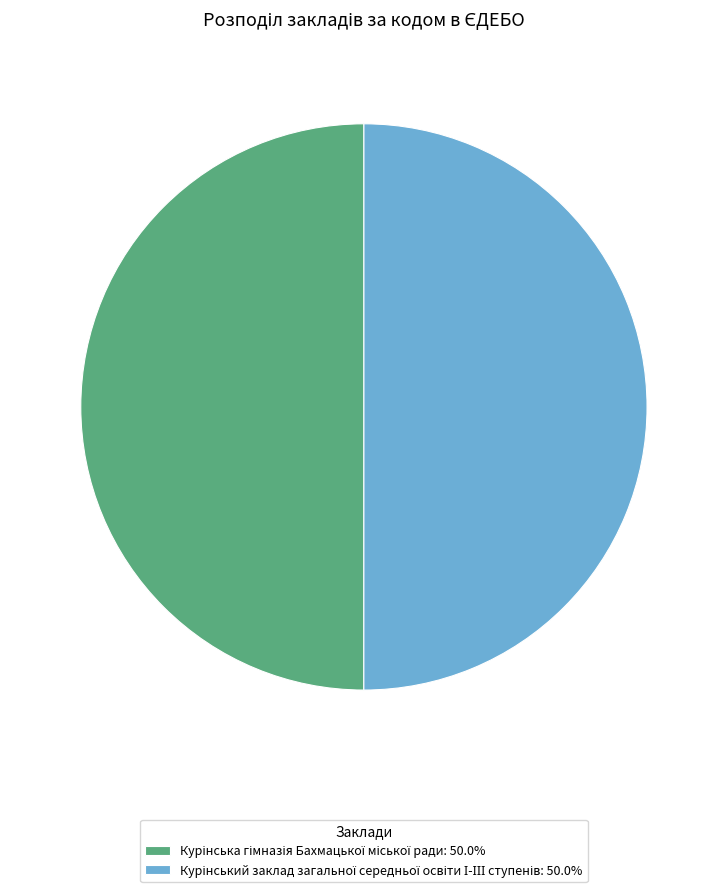

What percentage is NOT represented by Курінський заклад загальної середньої освіти І-ІІІ ступенів?

50.0%